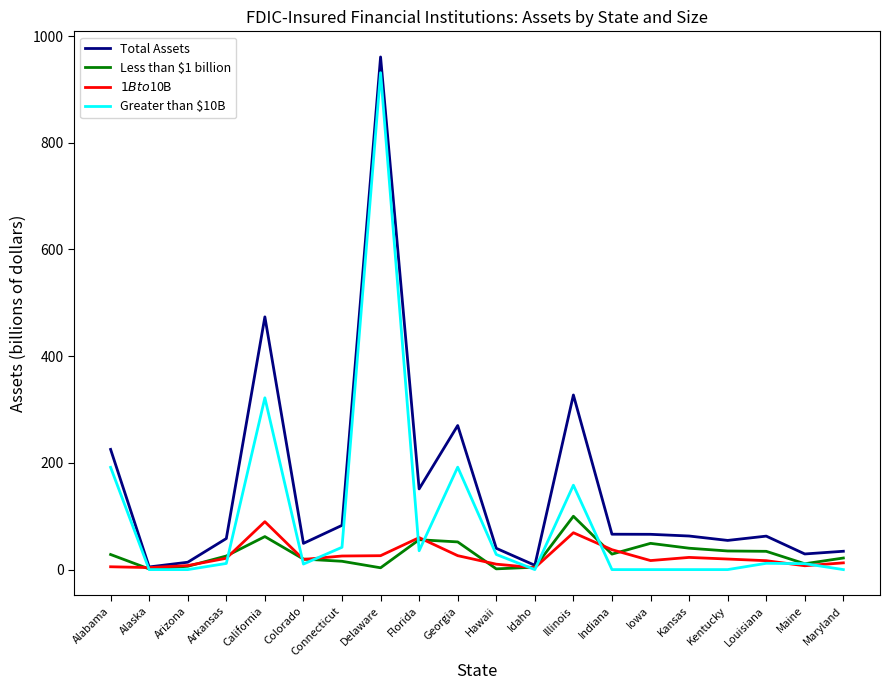

What is the maximum value for Total Assets?

960.8